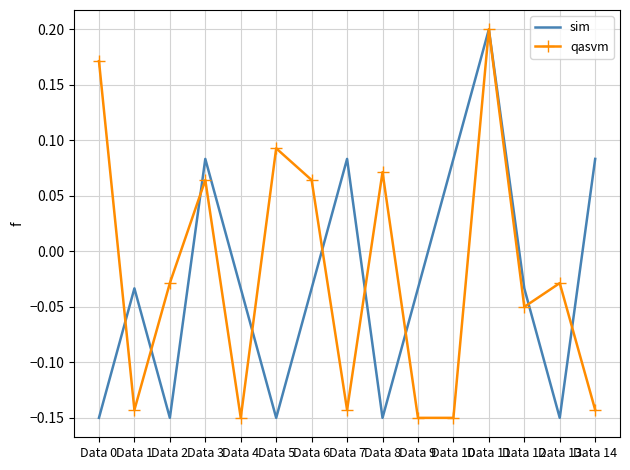

The qasvm series shows -0.0 at Data 1. True or false?

False